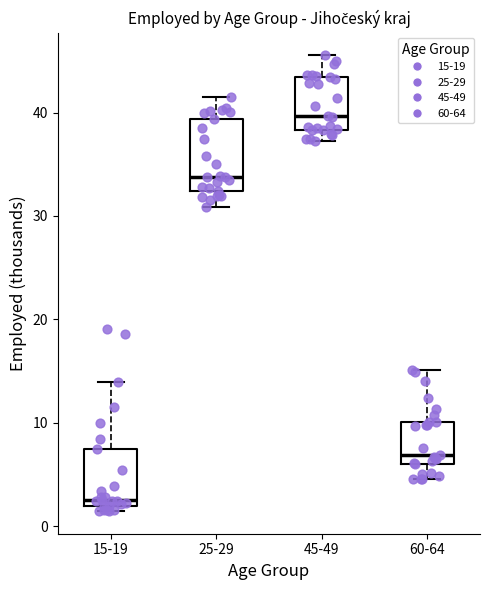

Reading left to right, read every box against the y-axis: the position of its median line, the range the box covers, and the ends of its whiskers. The values are not printed on the chart, so give them approximately, as read against the axis.

15-19: median 2 (just above the box's lower edge), box 2 to 7, whiskers 1 to 14
25-29: median 34, box 32 to 39, whiskers 31 to 41
45-49: median 40, box 38 to 43, whiskers 37 to 46
60-64: median 7, box 6 to 10, whiskers 5 to 15